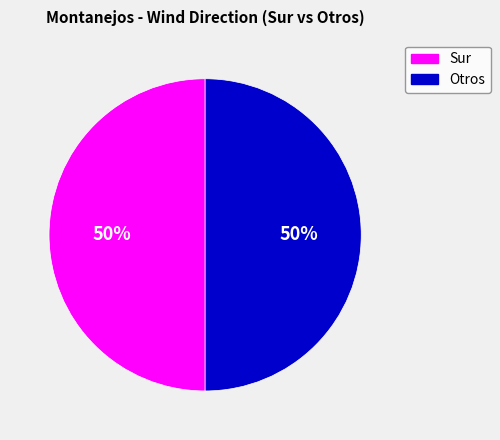

To the nearest percent, what is the average slice percentage?

50%